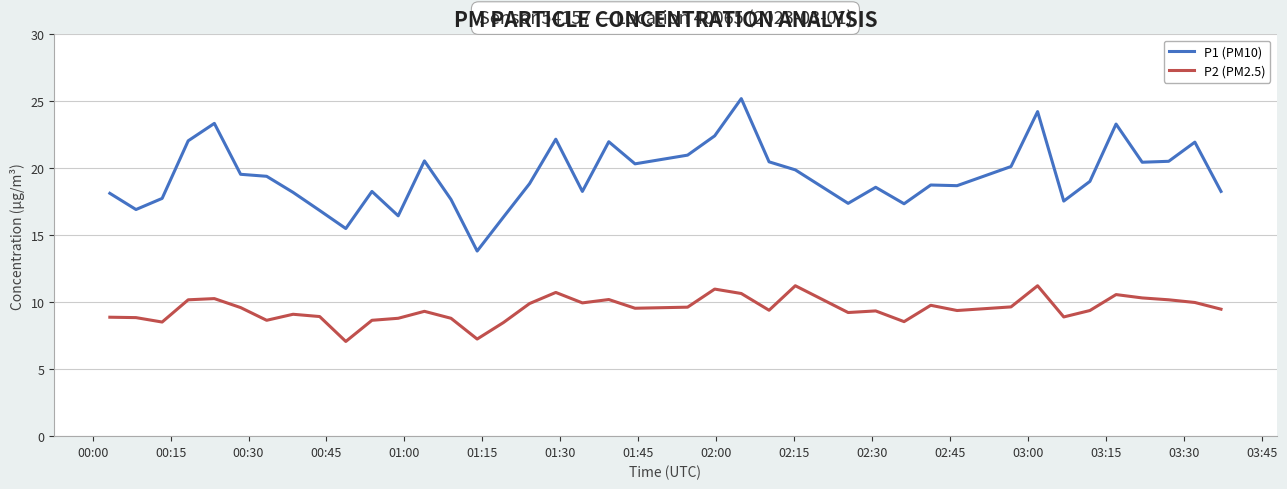

Which series has the largest total across all categories?

P1 (PM10)